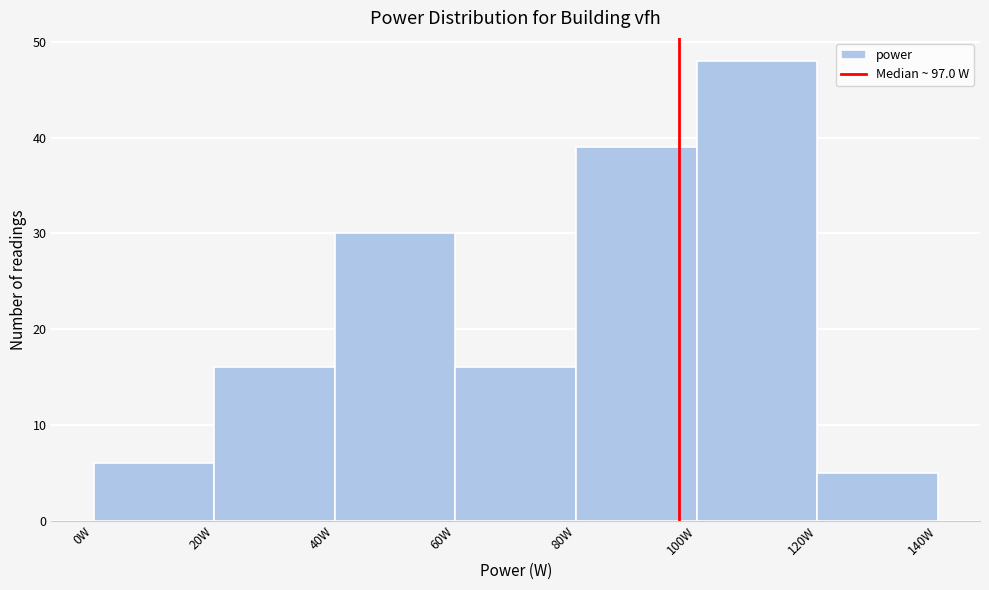

What is the height of the bar covering 60 to 80 on the x-axis? The values are not printed on the chart, so give them approximately, as read against the axis.

16